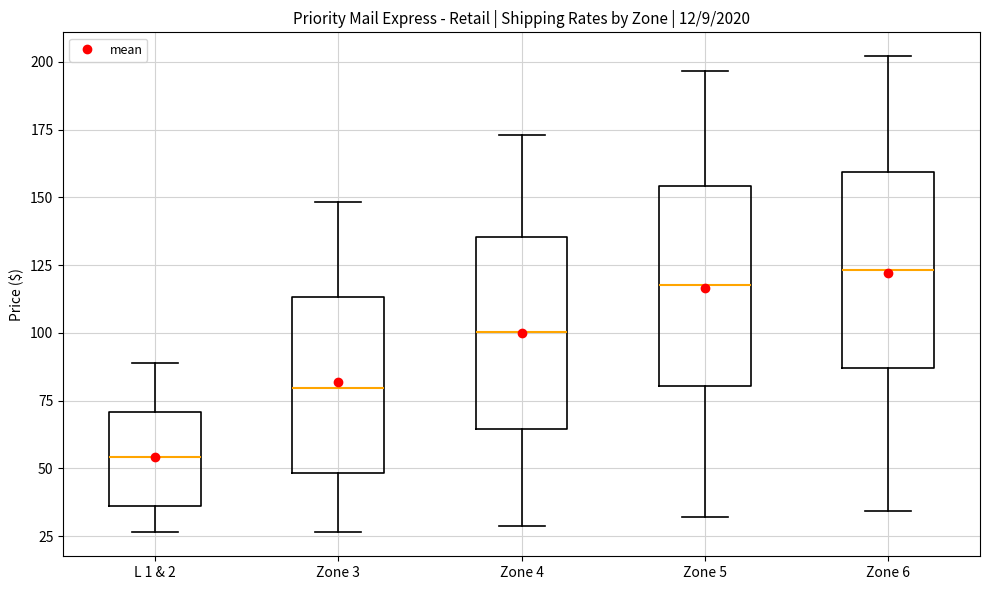

Where does the lower whisker of the box for Zone 4 end on the y-axis? The values are not printed on the chart, so give them approximately, as read against the axis.

30